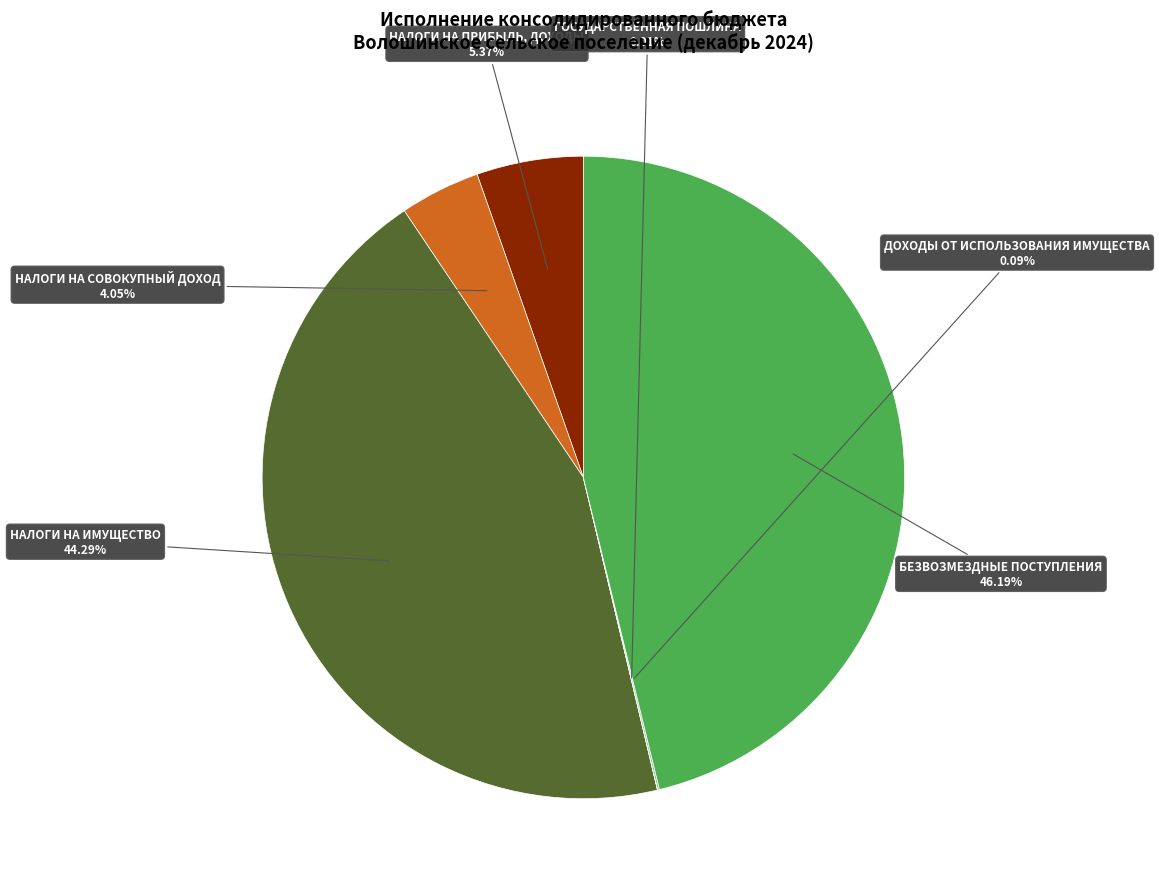

Does БЕЗВОЗМЕЗДНЫЕ ПОСТУПЛЕНИЯ account for over 50% of the chart?

No